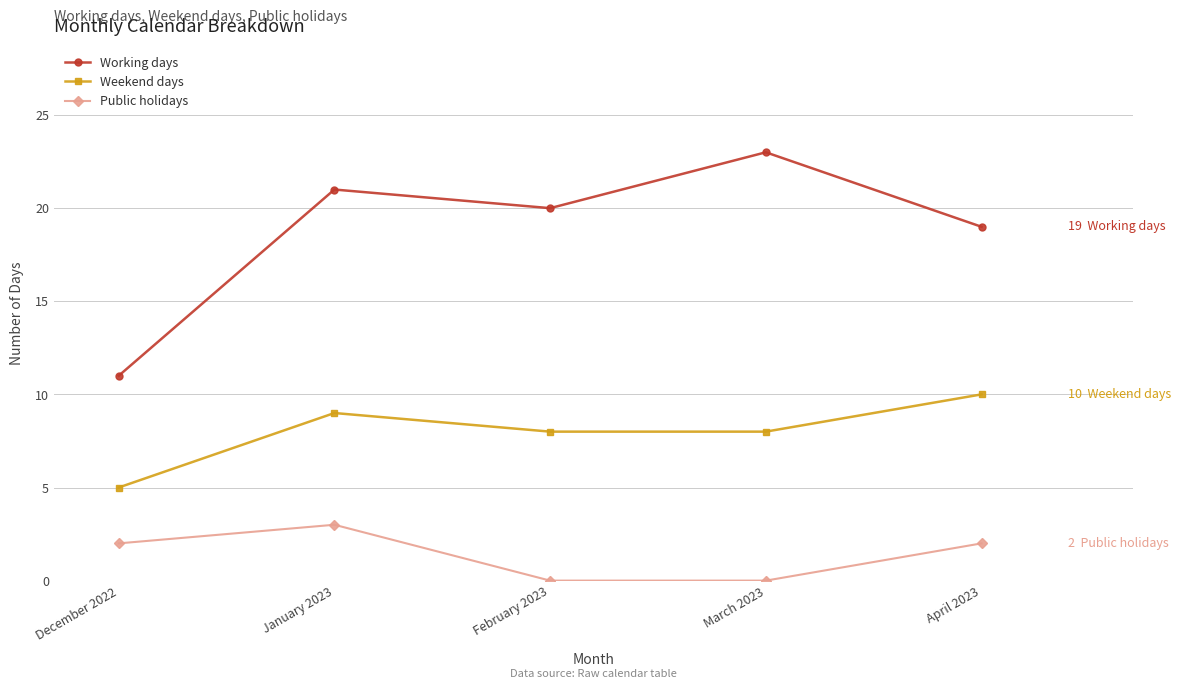

Which series has the widest spread of values?

Working days